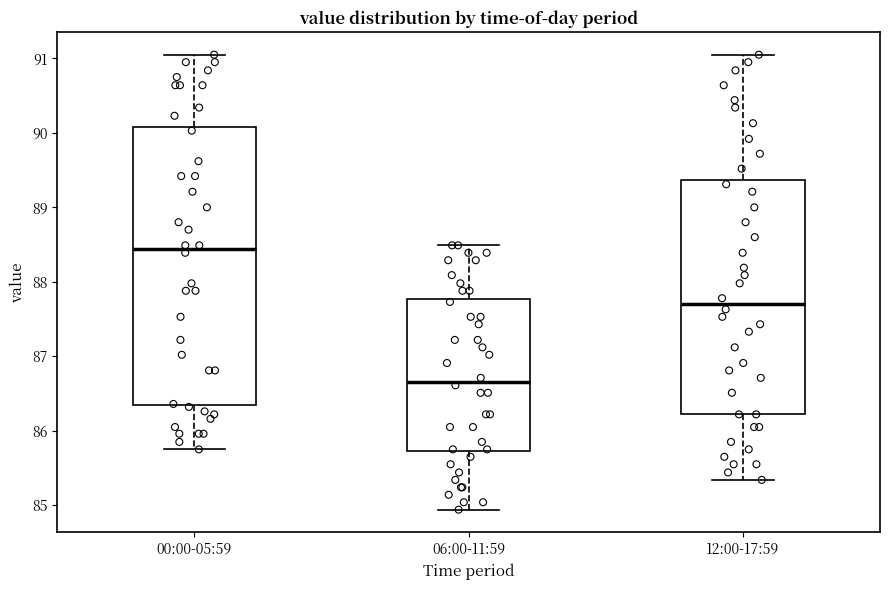

Which box has the lowest median line?

06:00-11:59